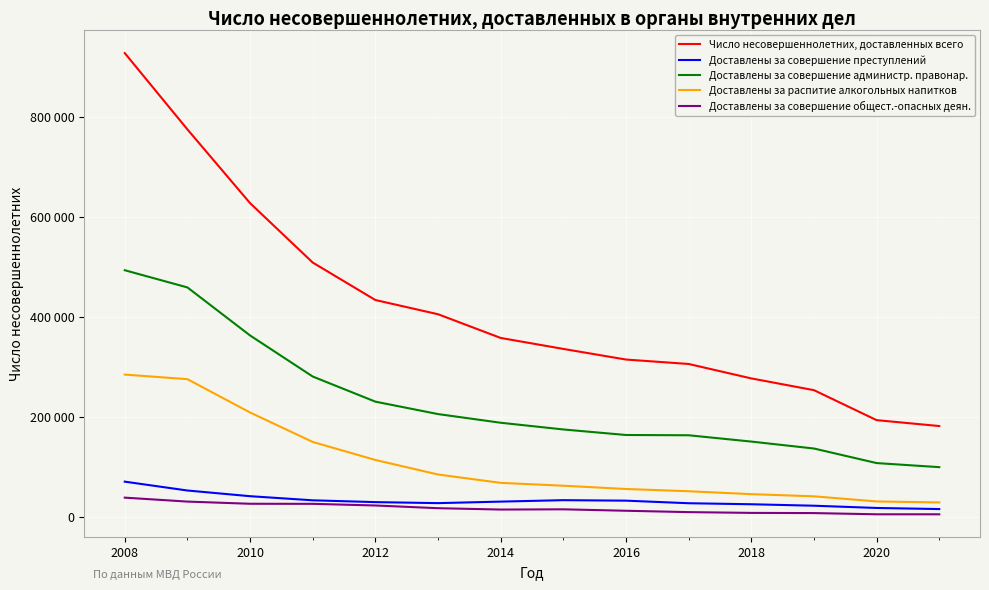

What are all the series names shown in the legend?

Число несовершеннолетних, доставленных всего, Доставлены за совершение преступлений, Доставлены за совершение администр. правонар., Доставлены за распитие алкогольных напитков, Доставлены за совершение общест.-опасных деян.